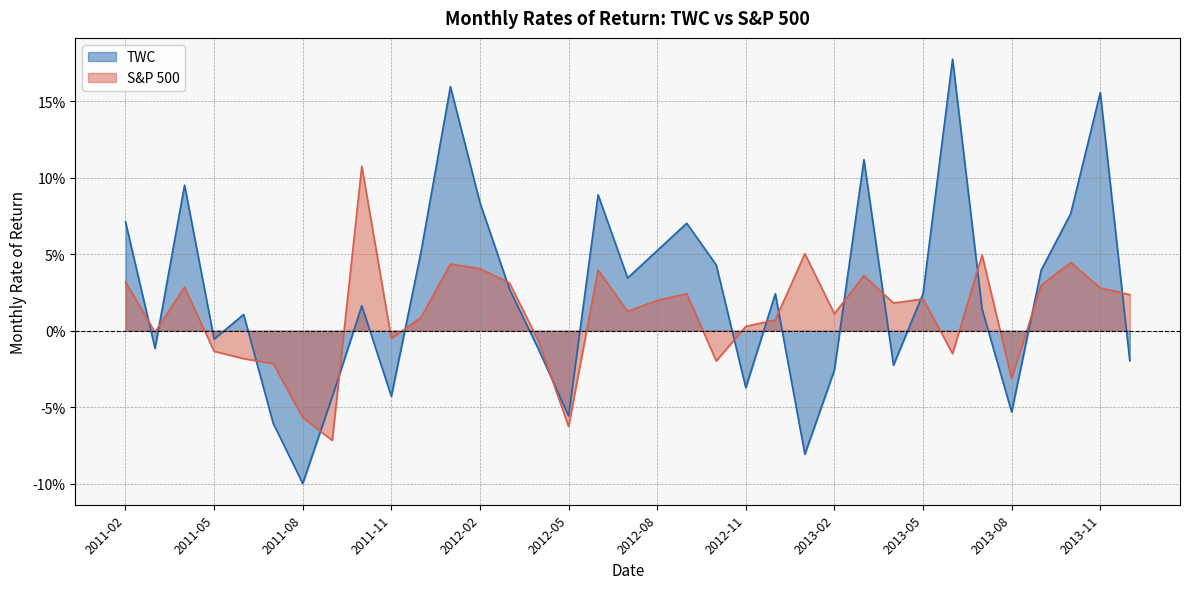

How many negative values does the TWC series have?

14